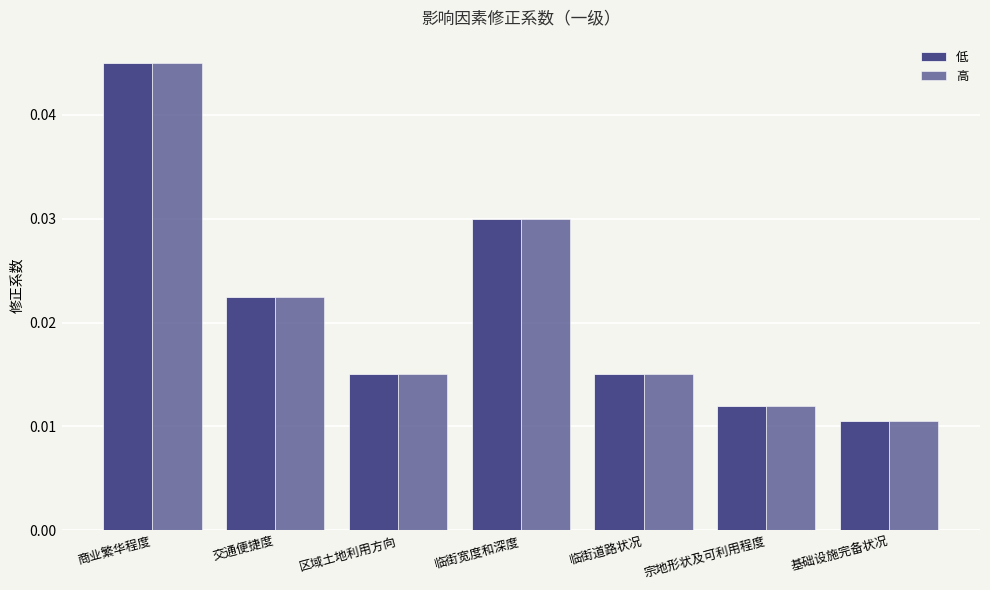

At how many categories does at least one series exceed 0?

7